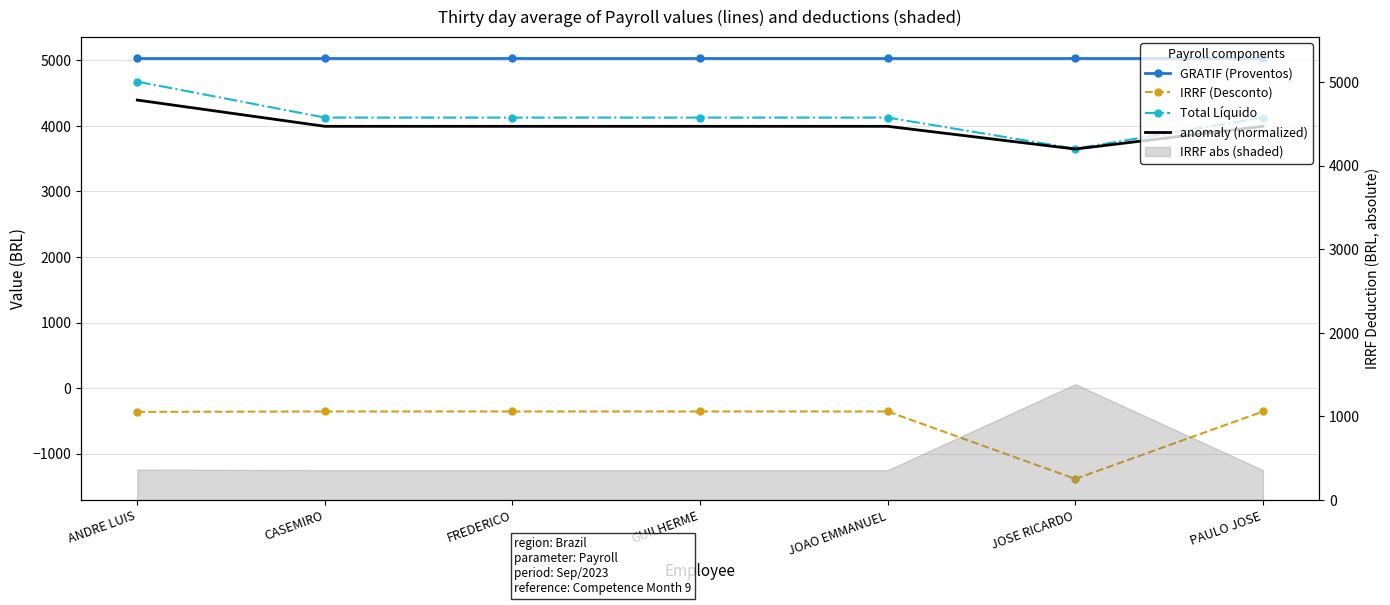

At which category does the chart reach its peak across all series?

ANDRE LUIS